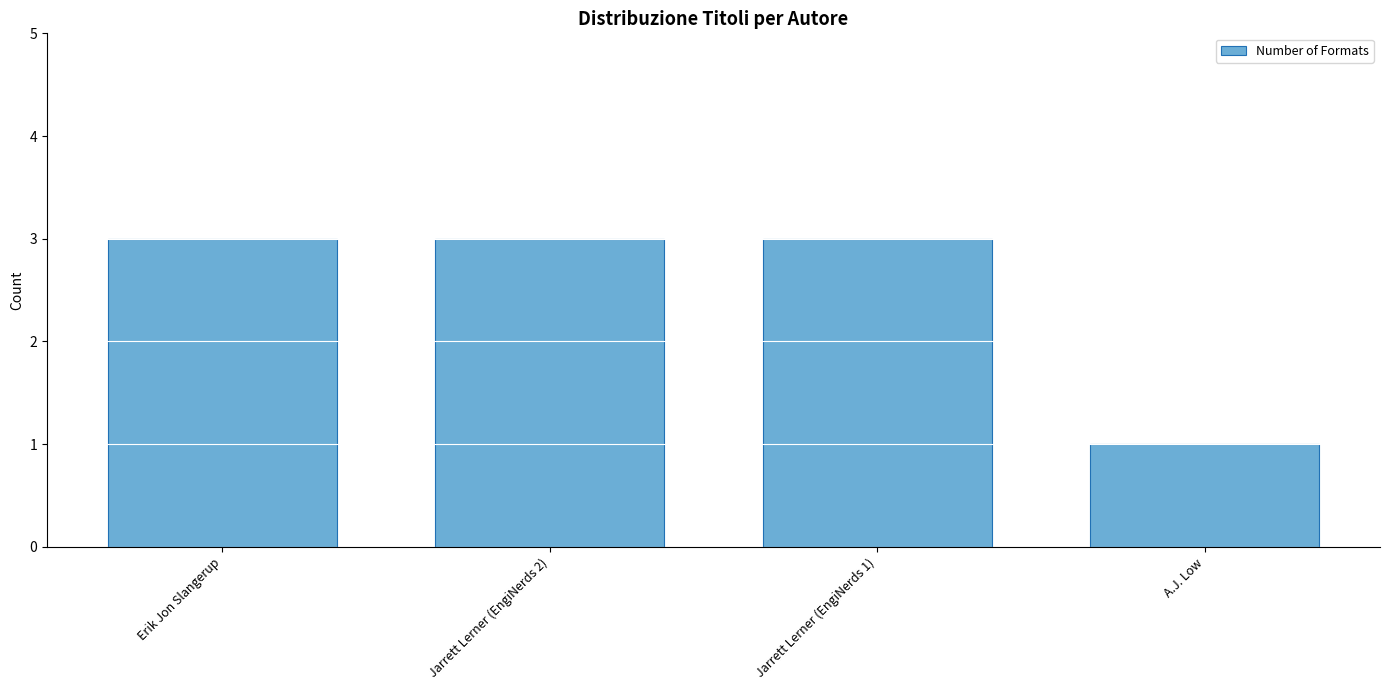

Reading left to right, extract all data points from this chart.

3	3	3	1